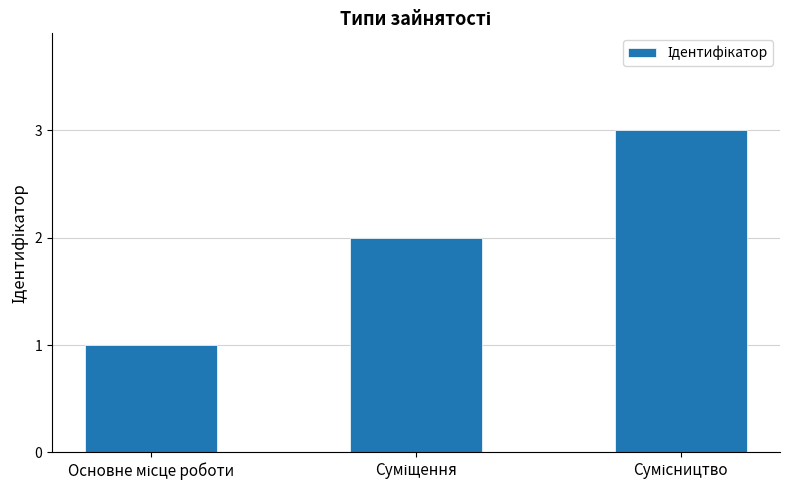

How many data points does each series have?

3